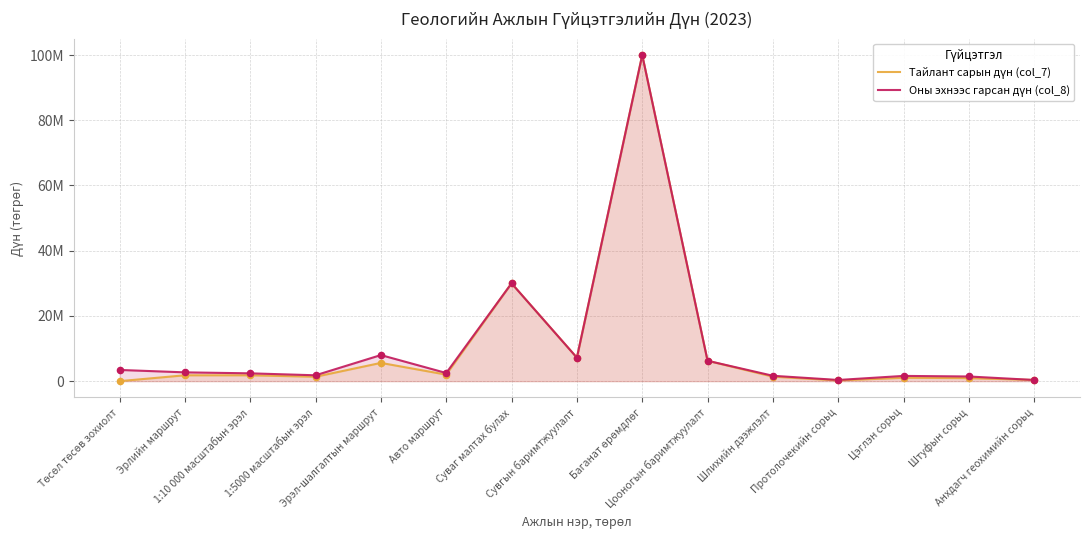

What is the total value across all series at 1:5000 масштабын эрэл?

3150000